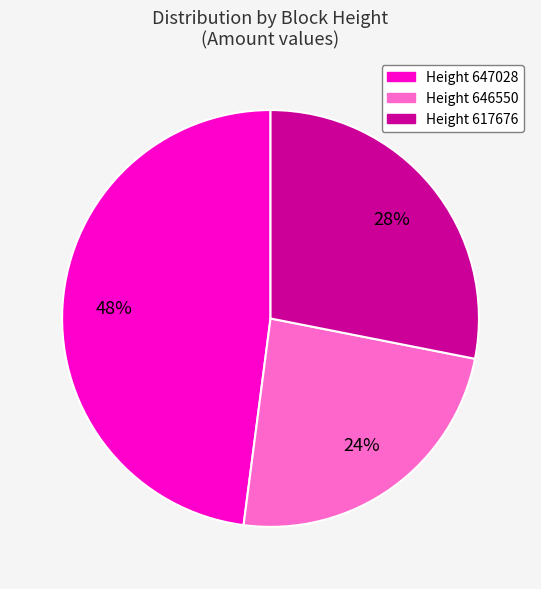

How many slices are in this pie chart?

3